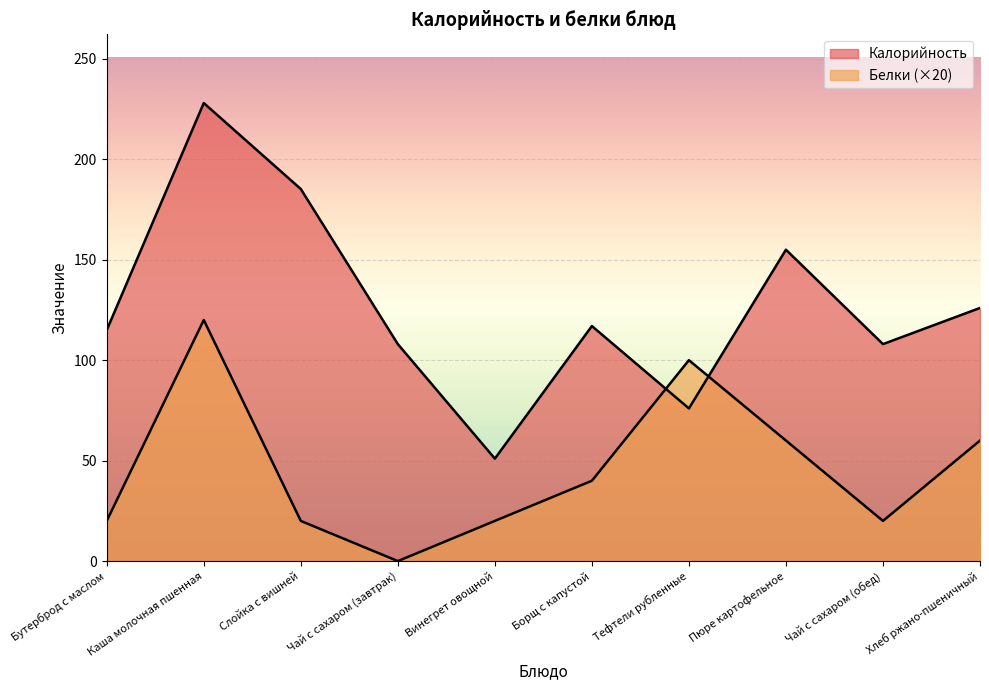

Between Слойка с вишней and Борщ с капустой, which series saw the biggest shift?

Калорийность